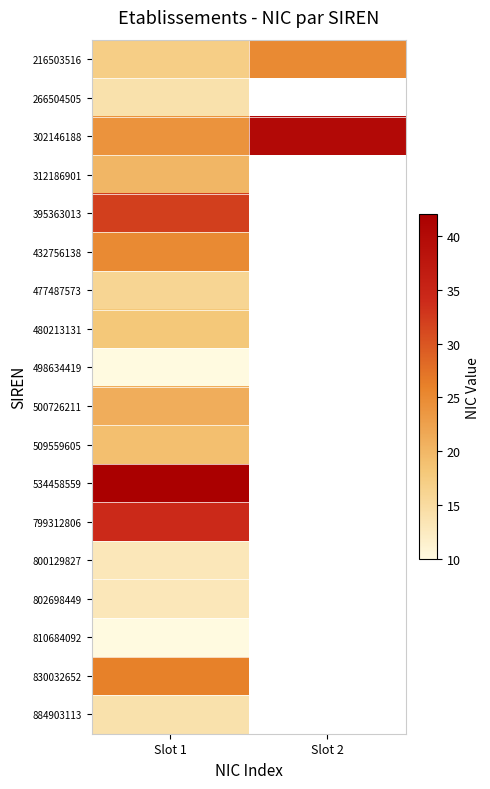

What is the difference between the 302146188 values at Slot 2 and Slot 1?

16.0